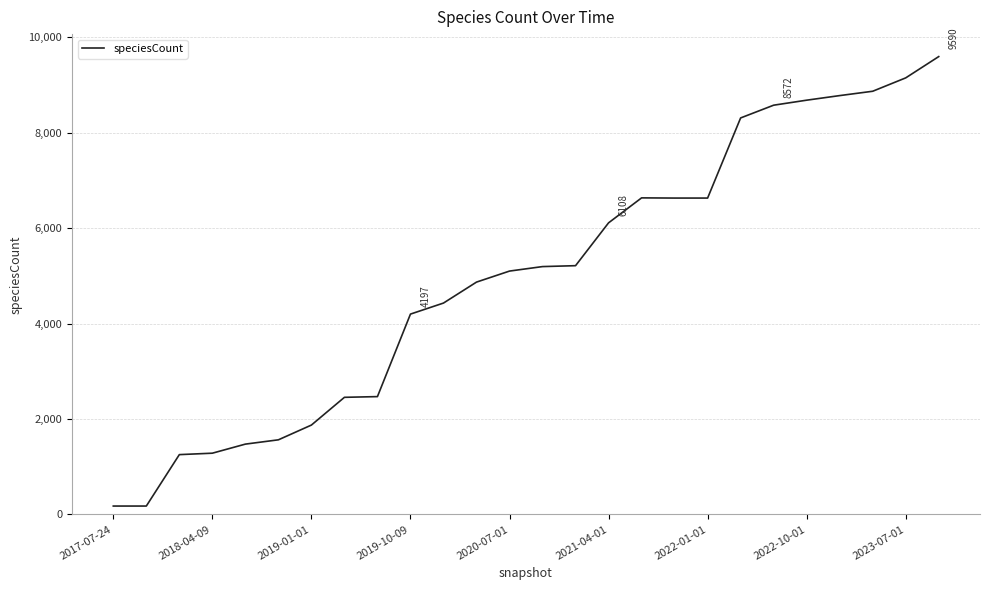

What is the sum of all values?

129637